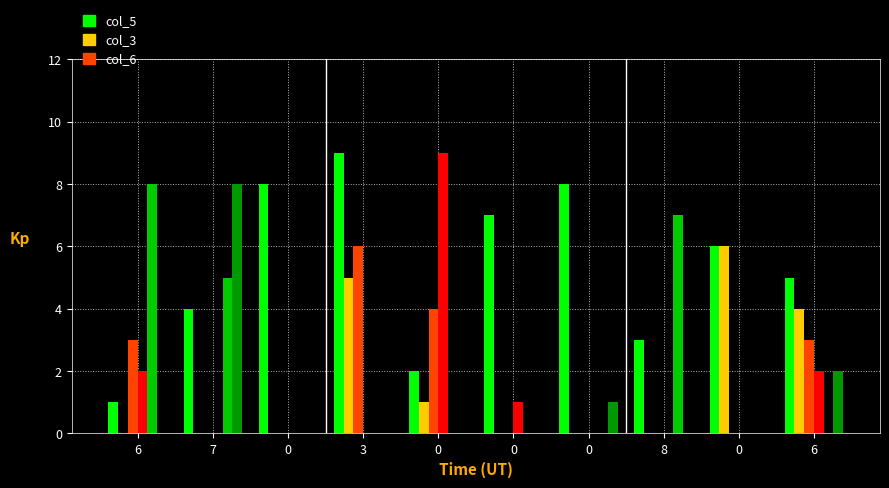

Does the chart contain stacked bars?

No